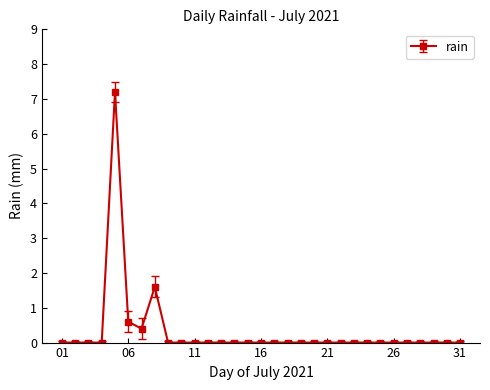

How many lines are shown in the chart?

1